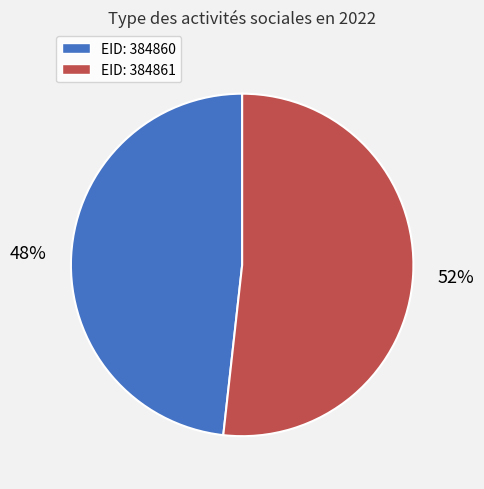

How many segments does this pie chart have?

2